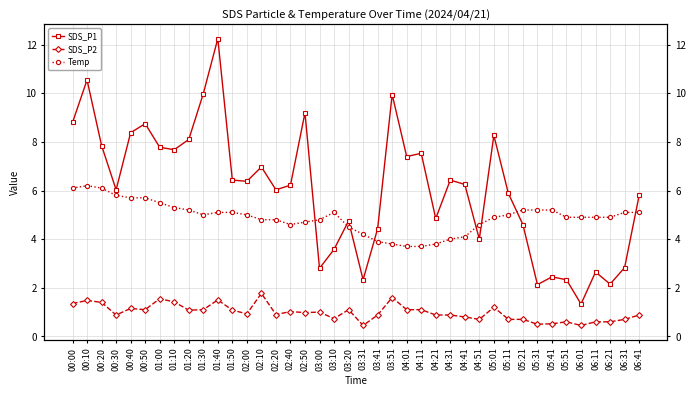

At which label is Temp closest to 4?

04:31